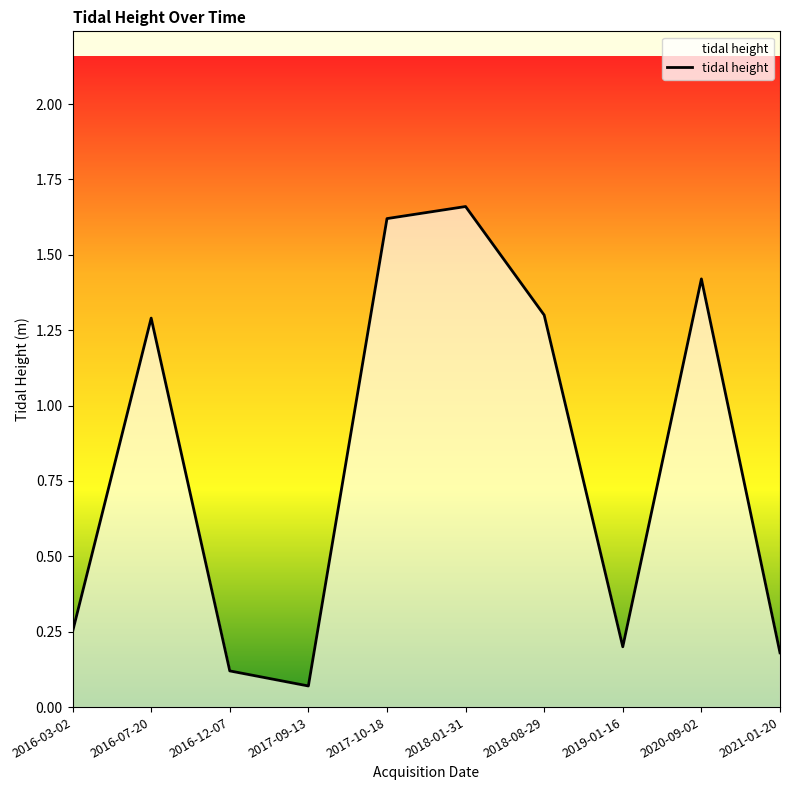

What is the change in value from 2018-01-31 to 2021-01-20?

-1.5